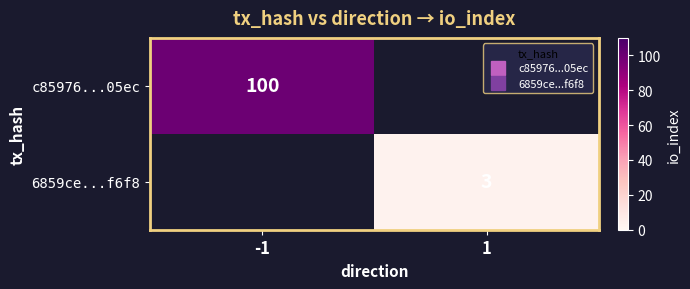

Is the value of 6859ce...f6f8 at 1 greater than the value of c85976...05ec at -1?

No